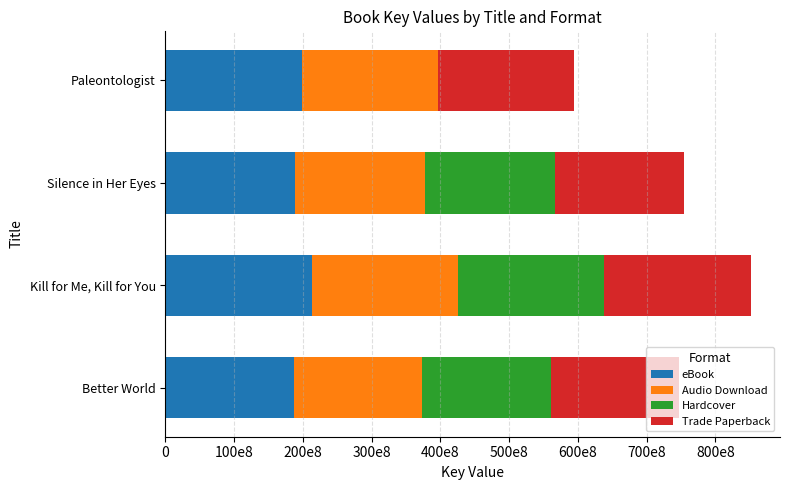

What are all the series names shown in the legend?

eBook, Audio Download, Hardcover, Trade Paperback